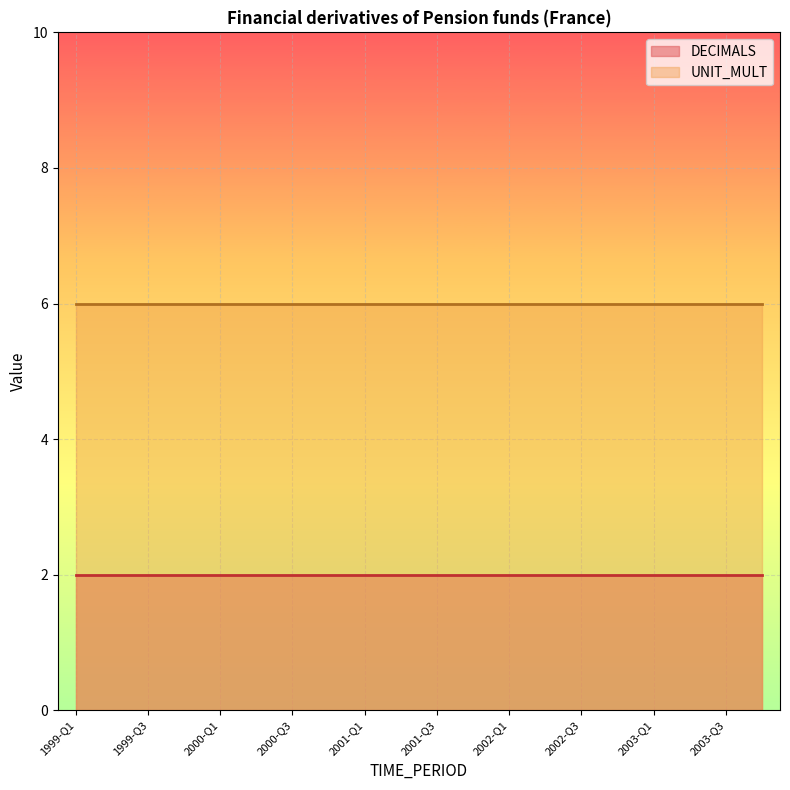

Reading left to right, what are all the values shown in this chart?

DECIMALS: 1999-Q1=2	1999-Q2=2	1999-Q3=2	1999-Q4=2	2000-Q1=2	2000-Q2=2	2000-Q3=2	2000-Q4=2	2001-Q1=2	2001-Q2=2	2001-Q3=2	2001-Q4=2	2002-Q1=2	2002-Q2=2	2002-Q3=2	2002-Q4=2	2003-Q1=2	2003-Q2=2	2003-Q3=2	2003-Q4=2
UNIT_MULT: 1999-Q1=6	1999-Q2=6	1999-Q3=6	1999-Q4=6	2000-Q1=6	2000-Q2=6	2000-Q3=6	2000-Q4=6	2001-Q1=6	2001-Q2=6	2001-Q3=6	2001-Q4=6	2002-Q1=6	2002-Q2=6	2002-Q3=6	2002-Q4=6	2003-Q1=6	2003-Q2=6	2003-Q3=6	2003-Q4=6